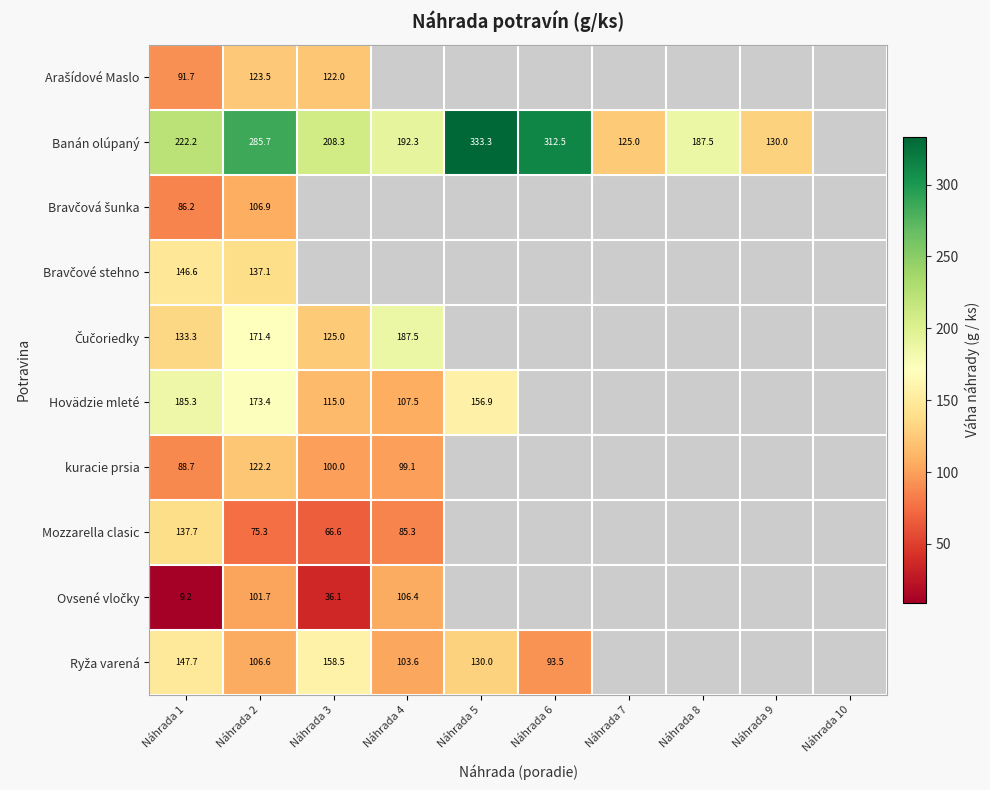

Which has a higher value, Náhrada 1 or Náhrada 8?

Náhrada 8